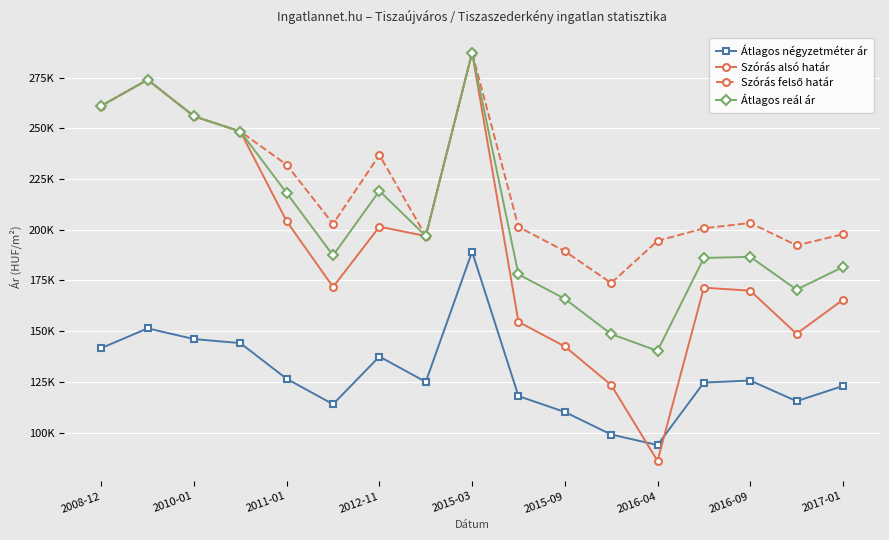

Does the chart have visible grid lines?

Yes